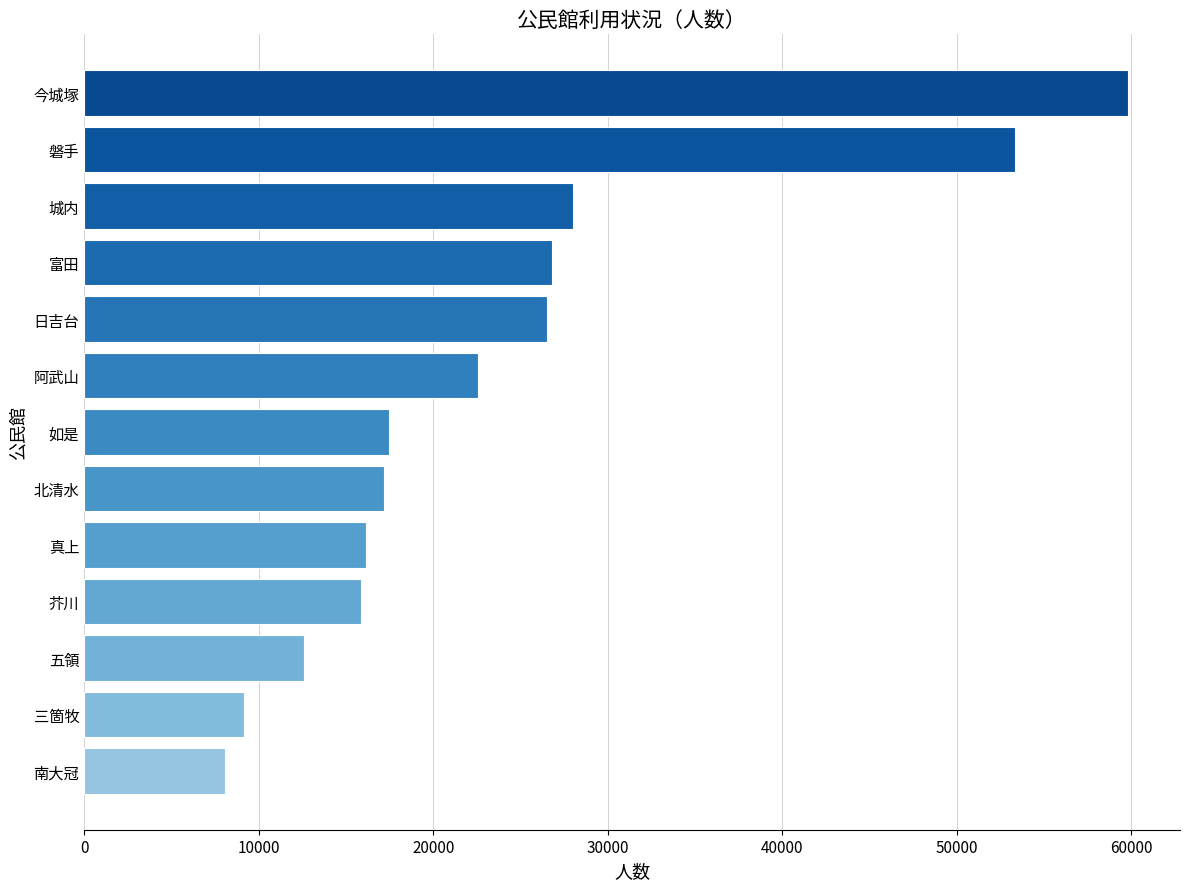

What is the label of the 6th bar from the bottom?

北清水